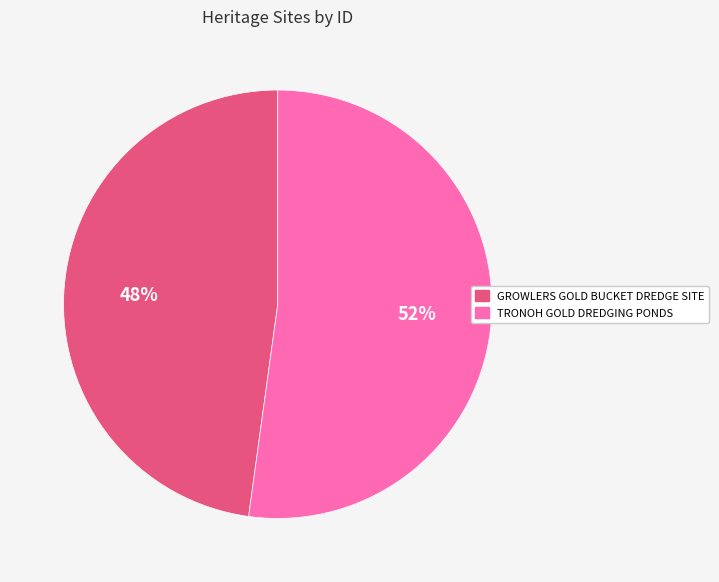

Approximately how many times larger is the value at GROWLERS GOLD BUCKET DREDGE SITE compared to TRONOH GOLD DREDGING PONDS?

0.9